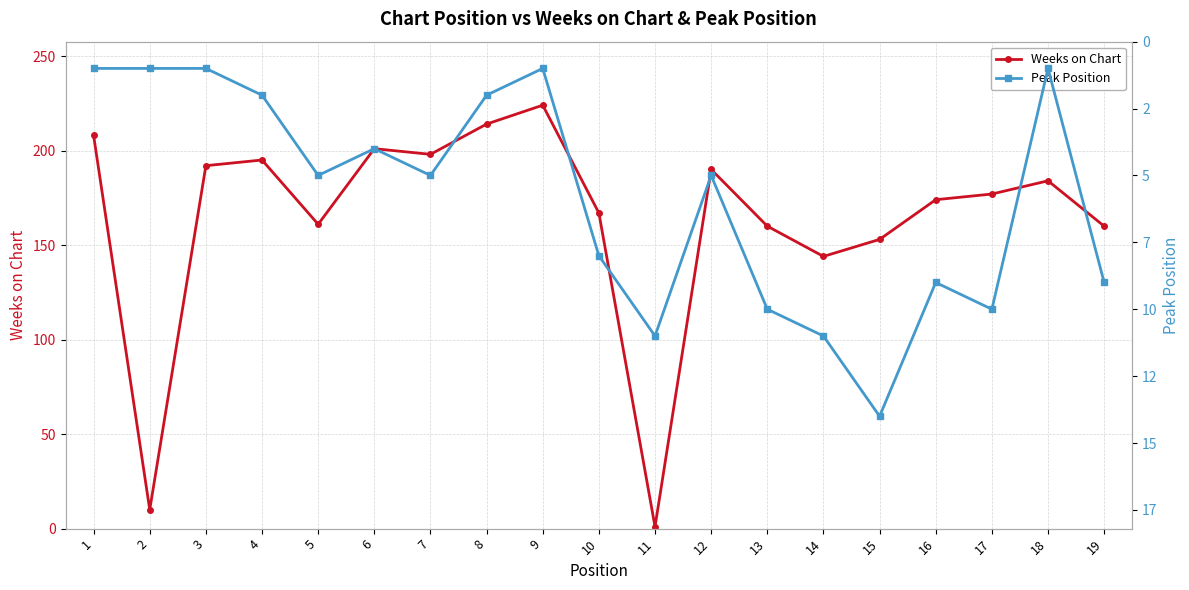

In Weeks on Chart, how many points are higher than both neighbors (excluding endpoints)?

5